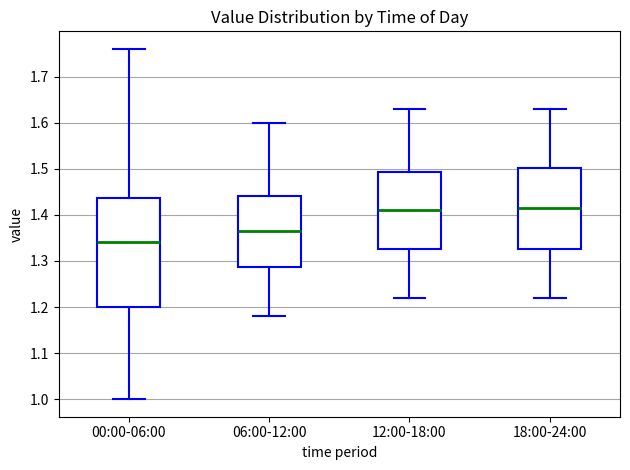

Which box is the tallest, from its lower edge to its upper edge?

00:00-06:00